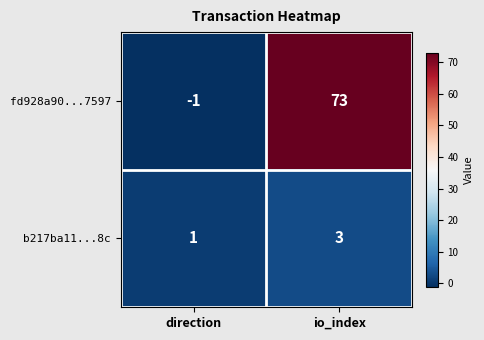

Is it true that b217ba11...8c equals 1 at direction?

True